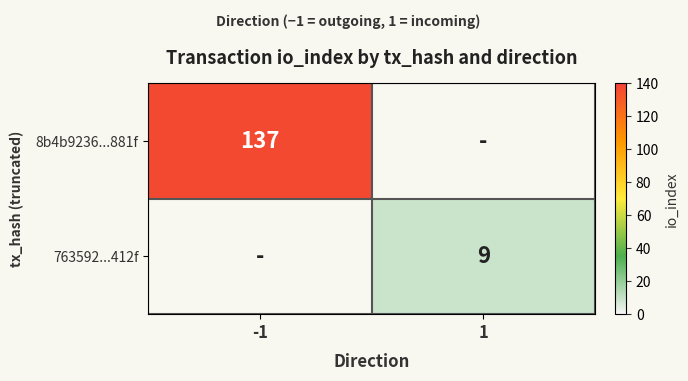

Which category has the lowest value across all series?

1